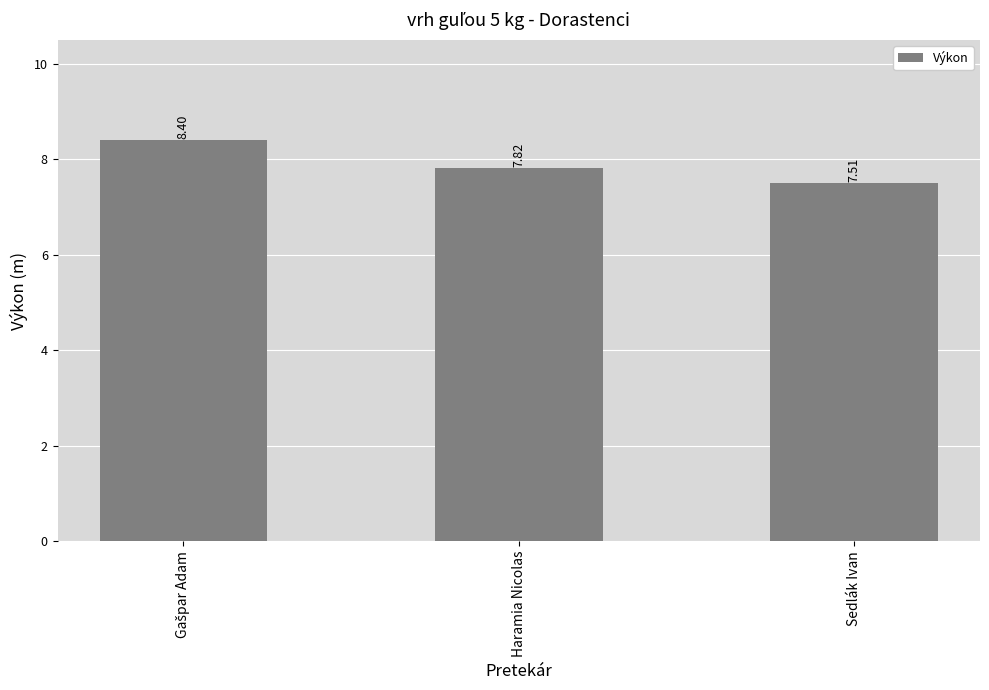

What is the value of the 3rd bar from the left?

7.5